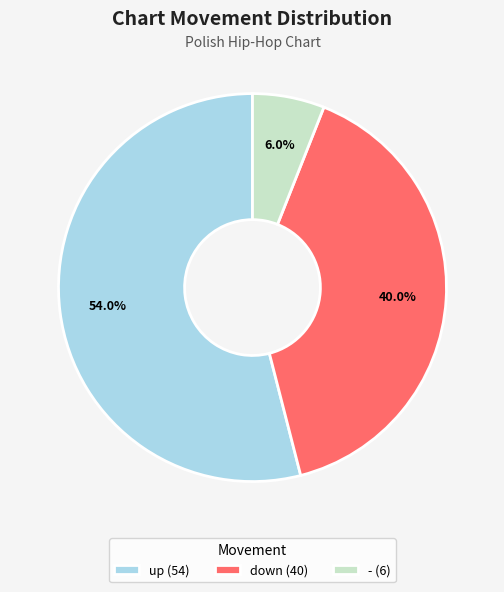

To the nearest percent, what is the average slice percentage?

33%